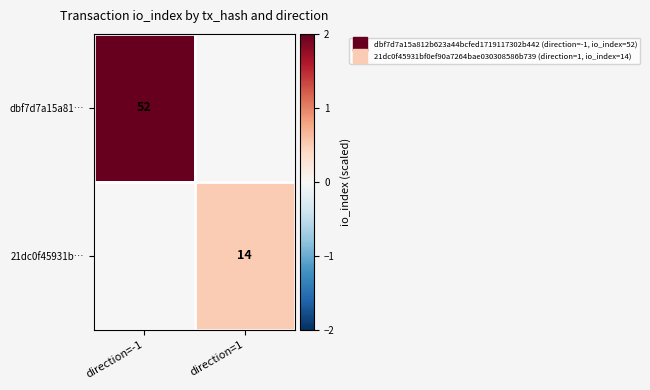

How many distinct data groups are displayed?

2